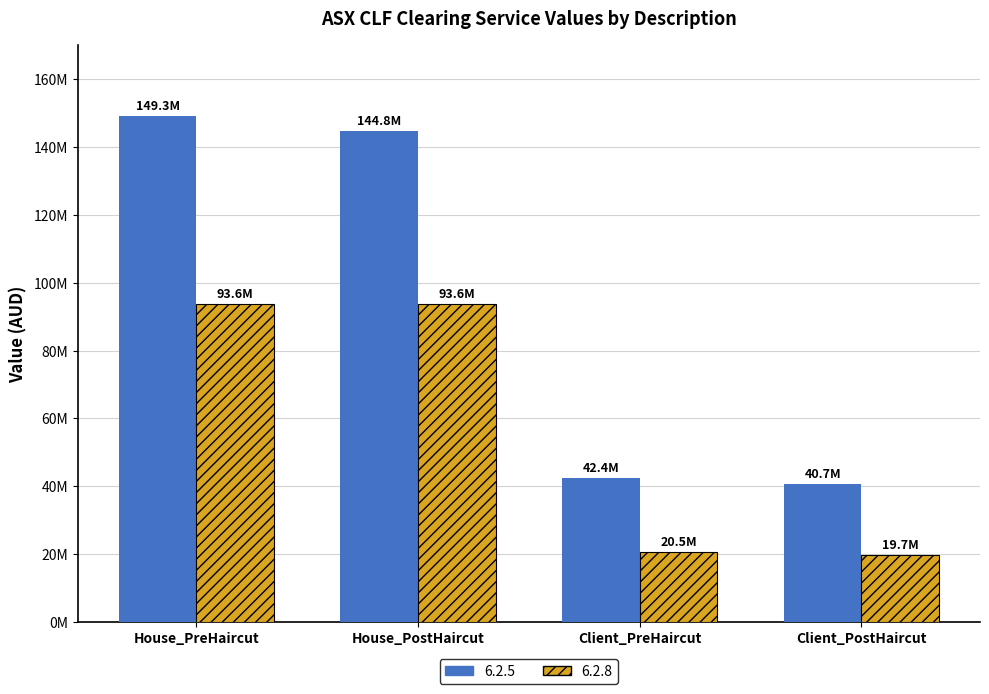

What is the label of the 2nd bar from the left?

House_PostHaircut